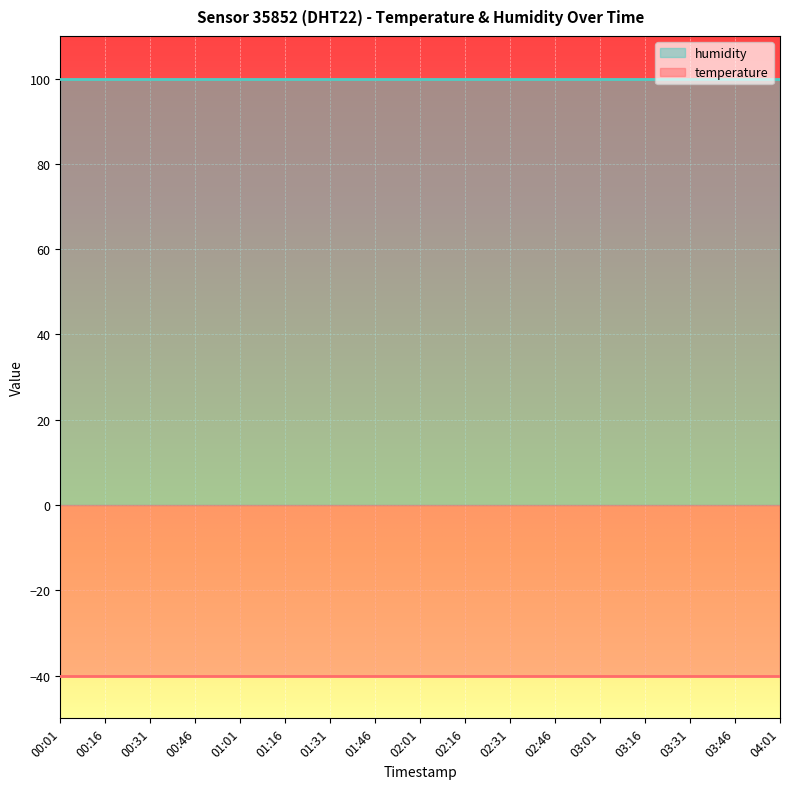

Between 00:16 and 00:31, which series saw the biggest shift?

humidity